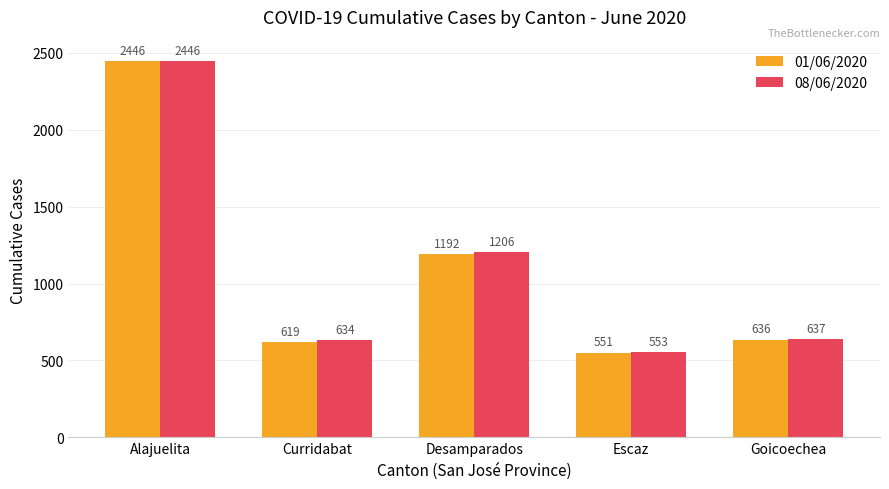

Which label corresponds to the smallest value in the chart?

Escaz